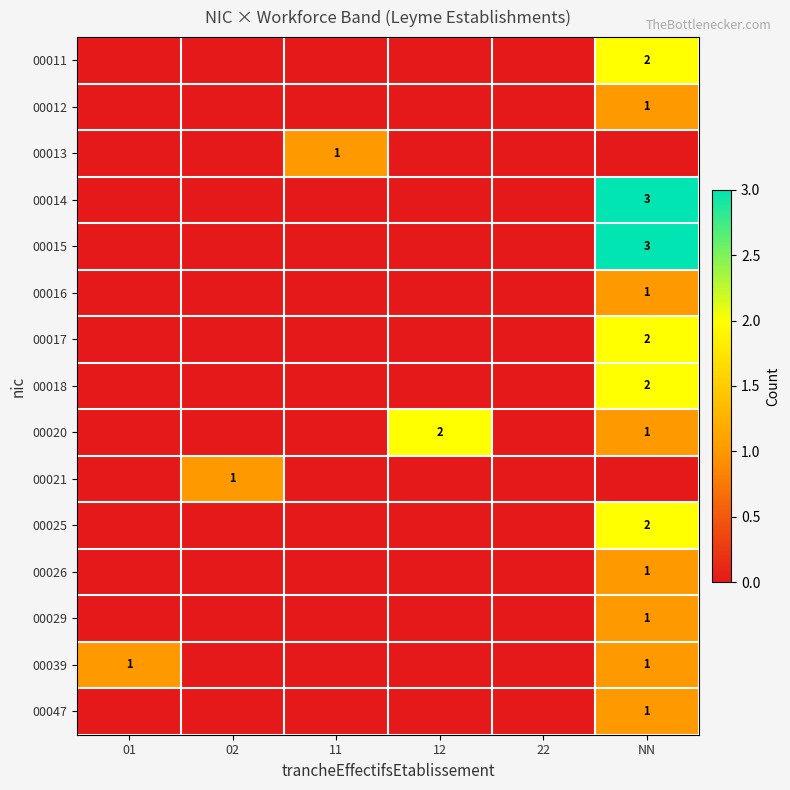

The value of 00029 at NN is 1. True or false?

True